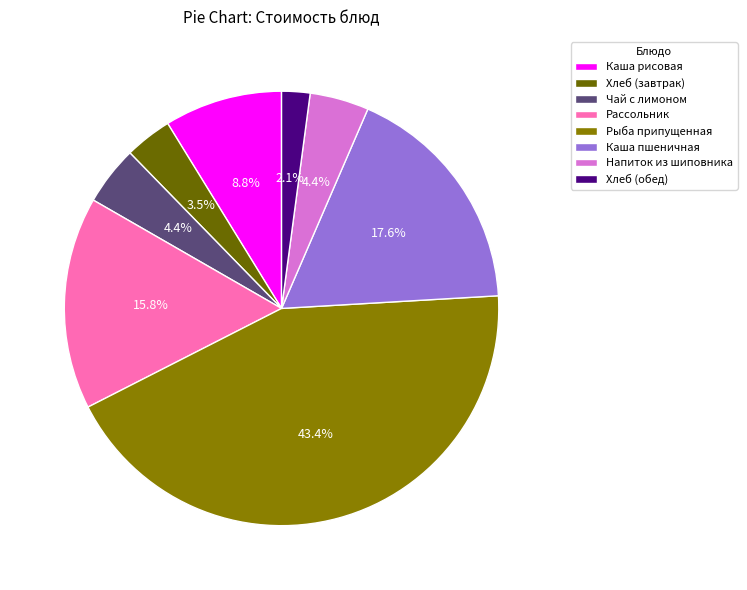

Is the sum of Напиток из шиповника and Рассольник greater than half?

No